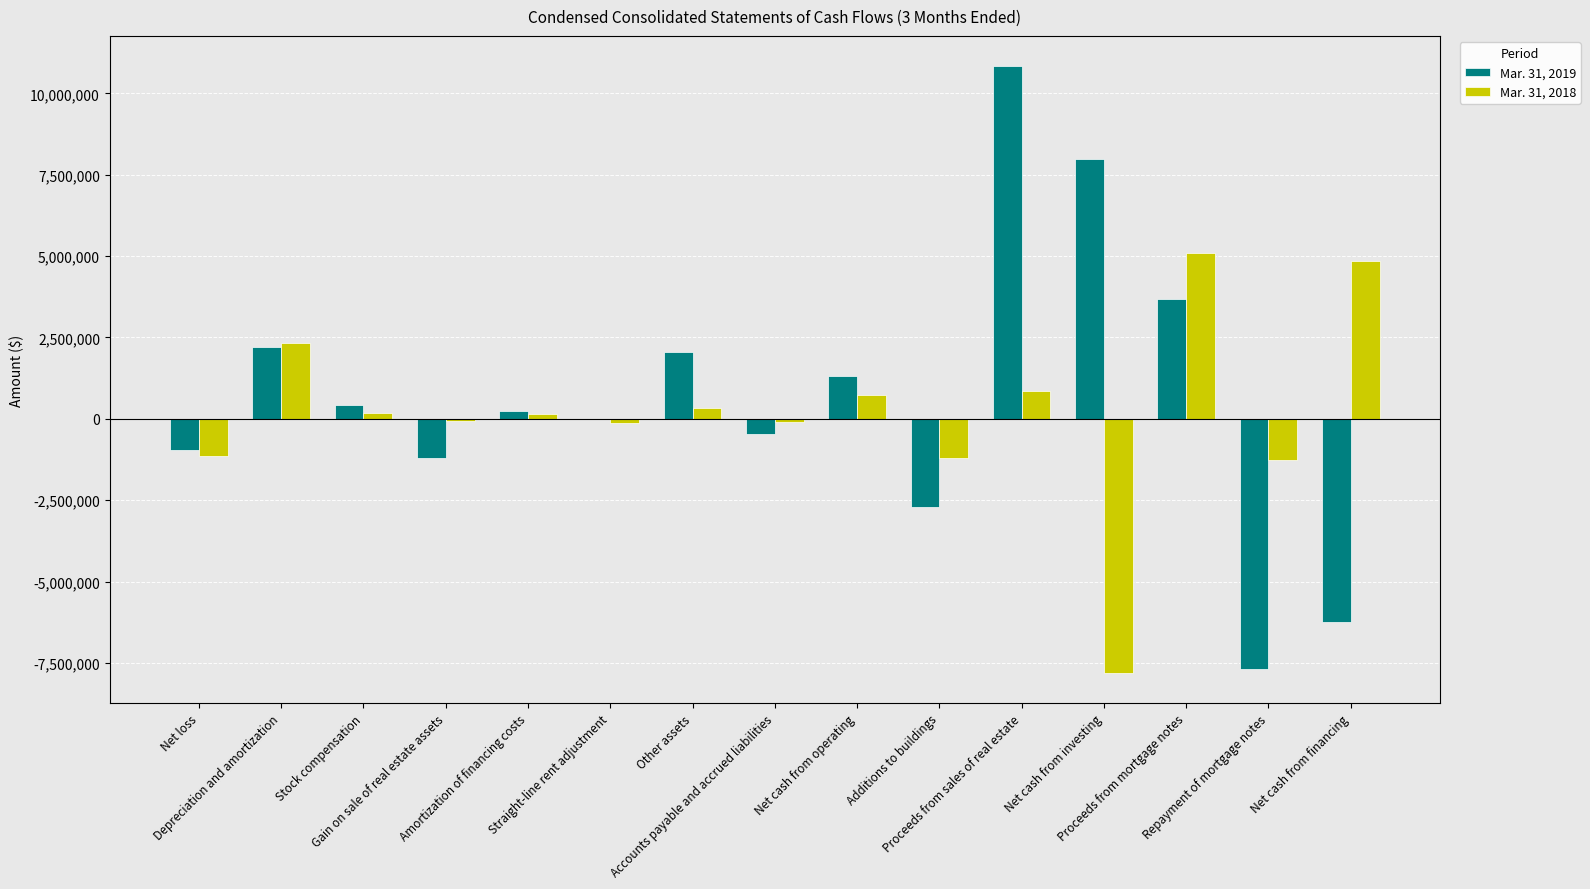

What is the sum of all Mar. 31, 2019 values?

9465295